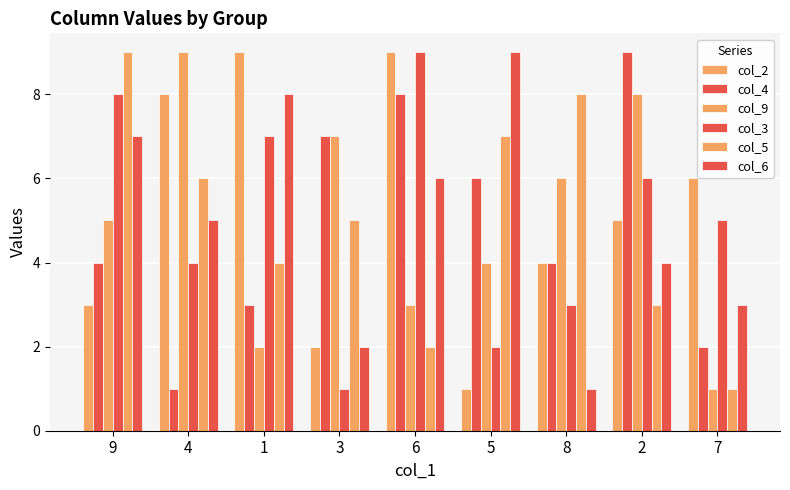

How many groups of bars are there?

9